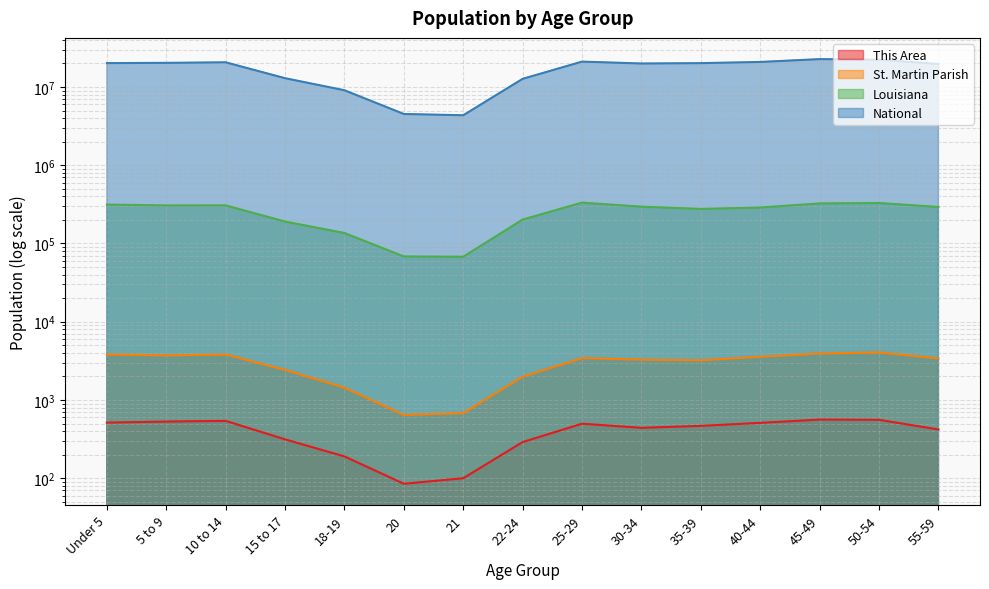

True or false: This Area and National intersect in this chart.

False